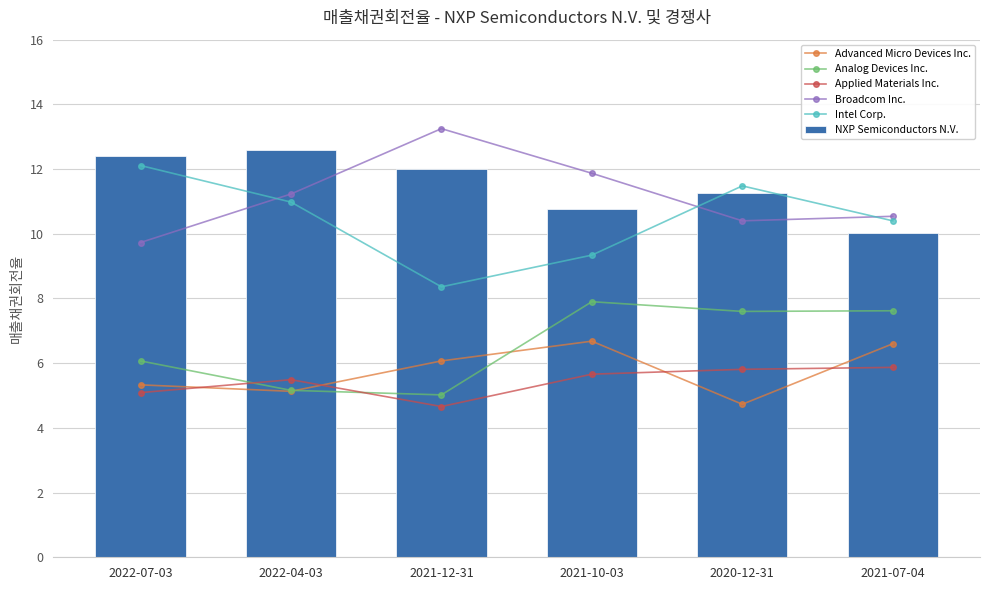

Is the value of NXP Semiconductors N.V. at 2022-07-03 greater than the value of Intel Corp. at 2022-04-03?

Yes